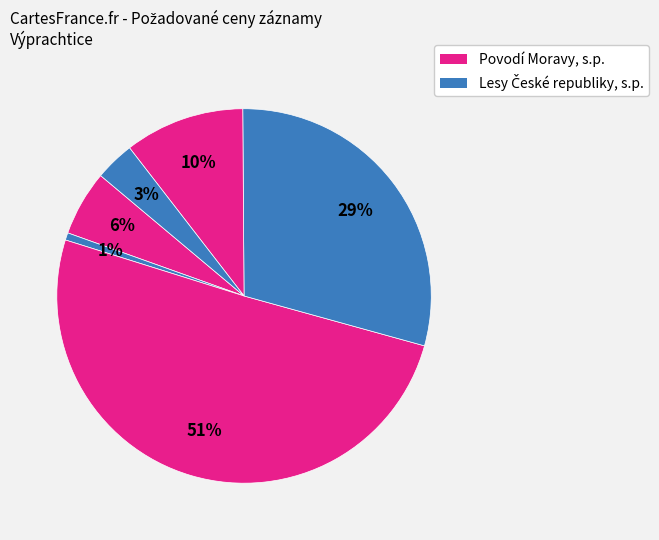

How many segments does this pie chart have?

6